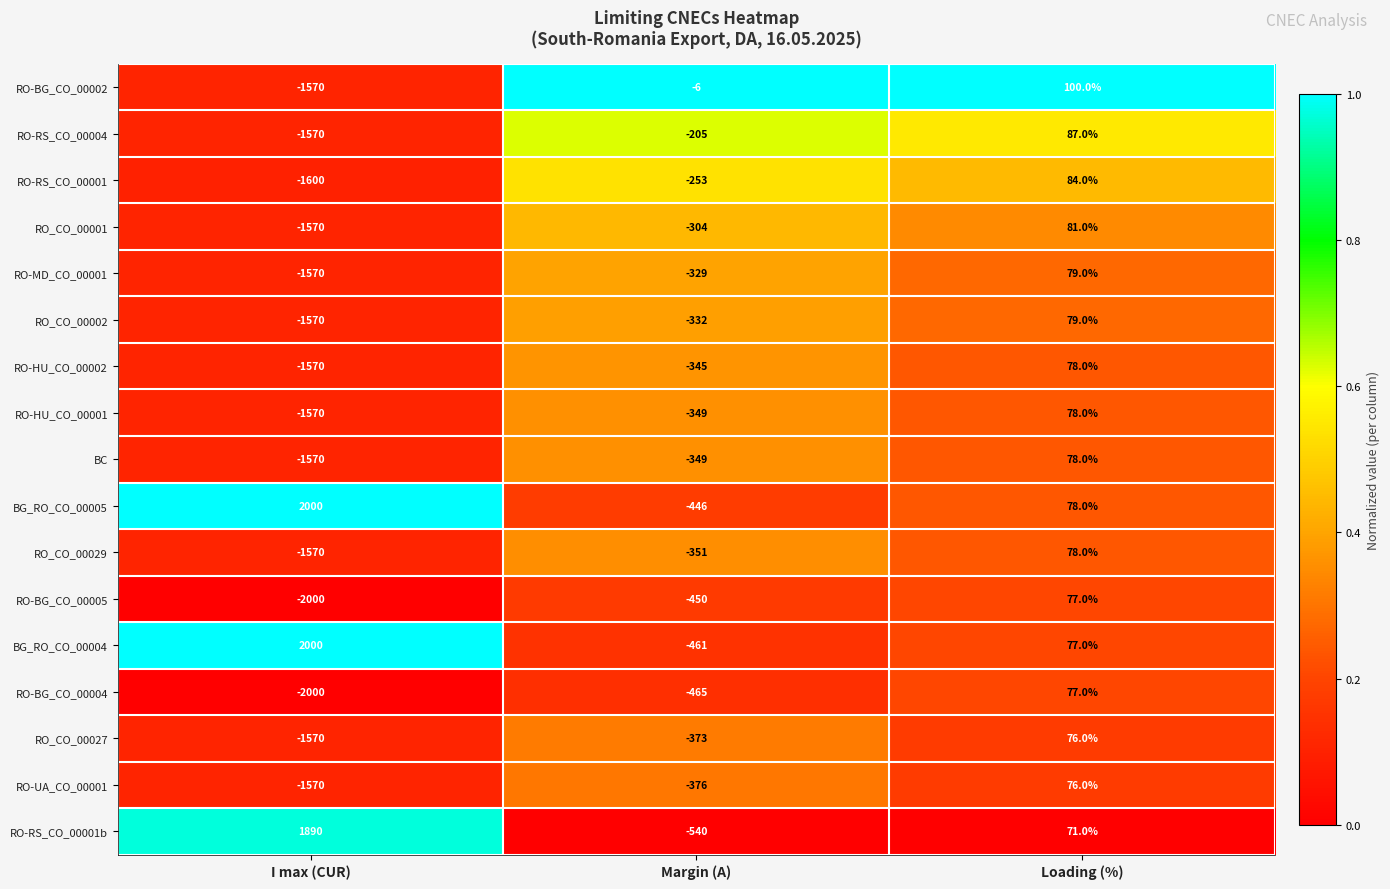

Is the value of BG_RO_CO_00004 at Margin (A) greater than the value of RO_CO_00029 at I max (CUR)?

Yes